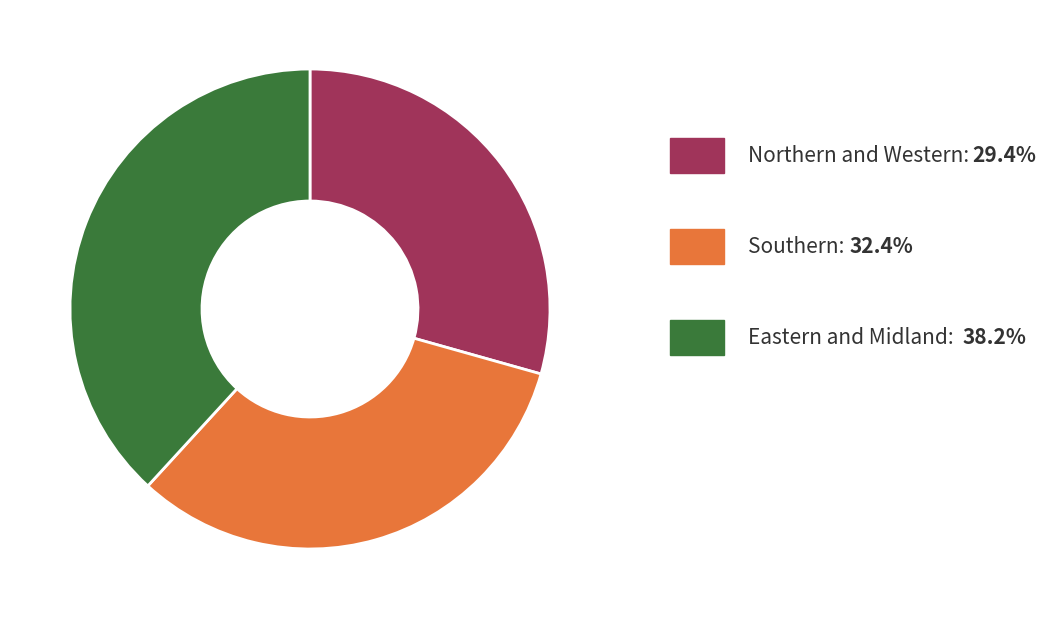

Is there a majority slice in this chart?

No